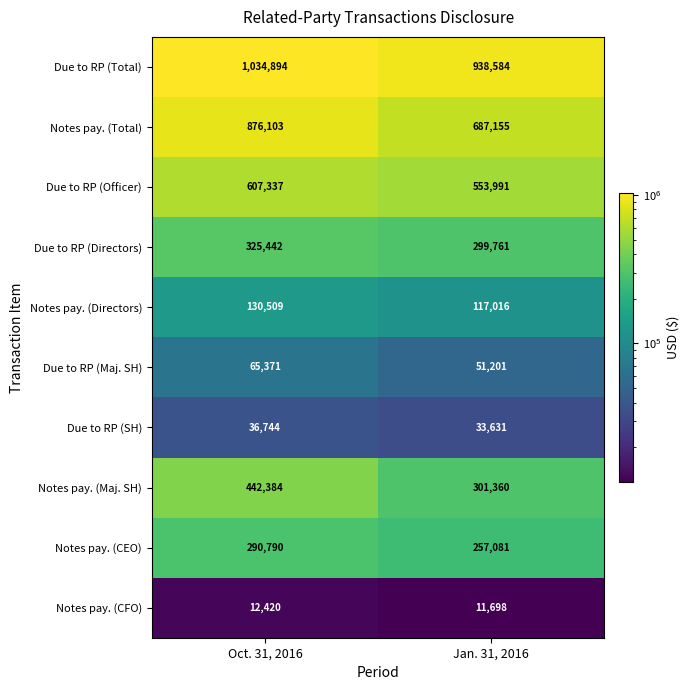

Reading left to right, what are all the values shown in this chart?

Due to RP (Total): 1034894	938584
Notes pay. (Total): 876103	687155
Due to RP (Officer): 607337	553991
Due to RP (Directors): 325442	299761
Notes pay. (Directors): 130509	117016
Due to RP (Maj. SH): 65371	51201
Due to RP (SH): 36744	33631
Notes pay. (Maj. SH): 442384	301360
Notes pay. (CEO): 290790	257081
Notes pay. (CFO): 12420	11698